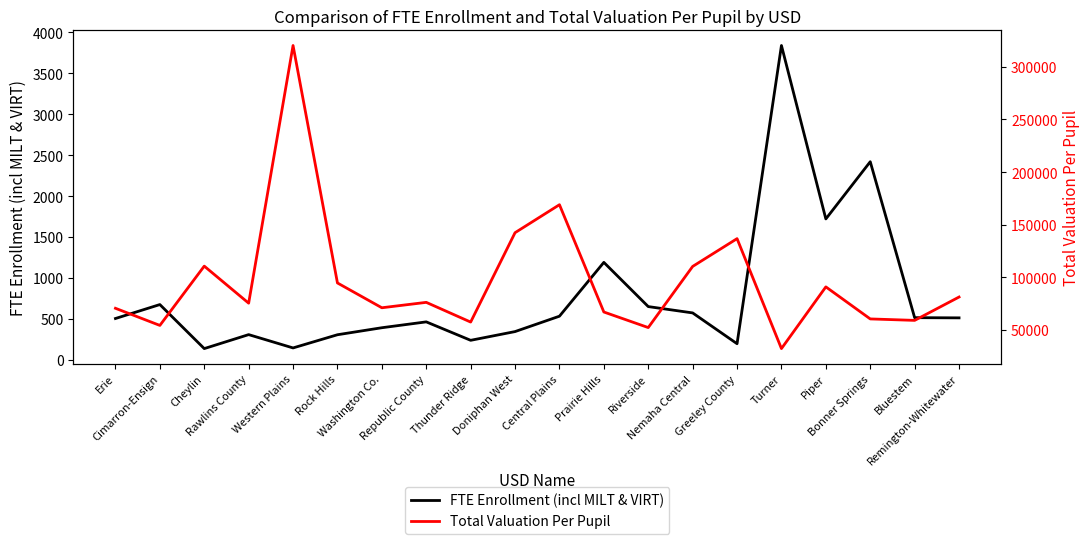

List the labels in order of Total Valuation Per Pupil value, smallest first.

Turner, Riverside, Cimarron-Ensign, Thunder Ridge, Bluestem, Bonner Springs, Prairie Hills, Erie, Washington Co., Rawlins County, Republic County, Remington-Whitewater, Piper, Rock Hills, Nemaha Central, Cheylin, Greeley County, Doniphan West, Central Plains, Western Plains